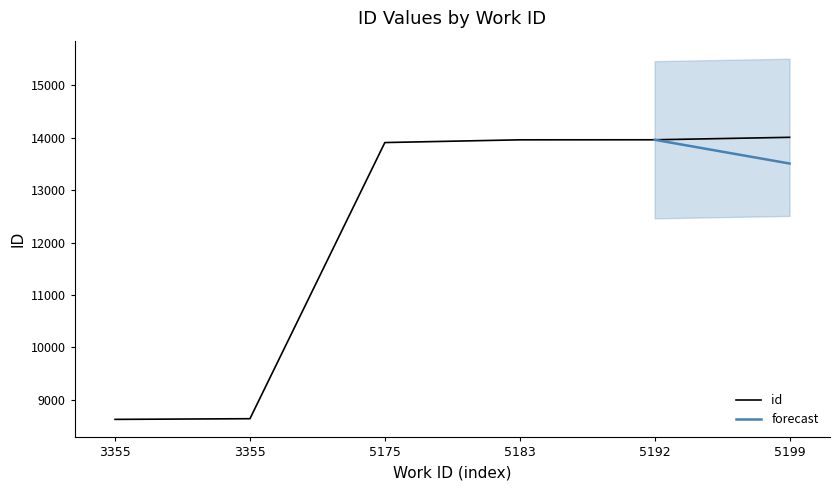

What is the sum of the values at 5199 and 5183?

27972